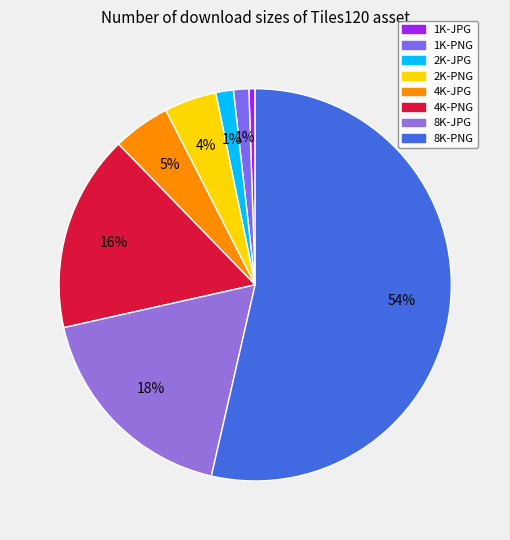

Rank the categories by value from highest to lowest.

8K-PNG, 8K-JPG, 4K-PNG, 4K-JPG, 2K-PNG, 2K-JPG, 1K-PNG, 1K-JPG